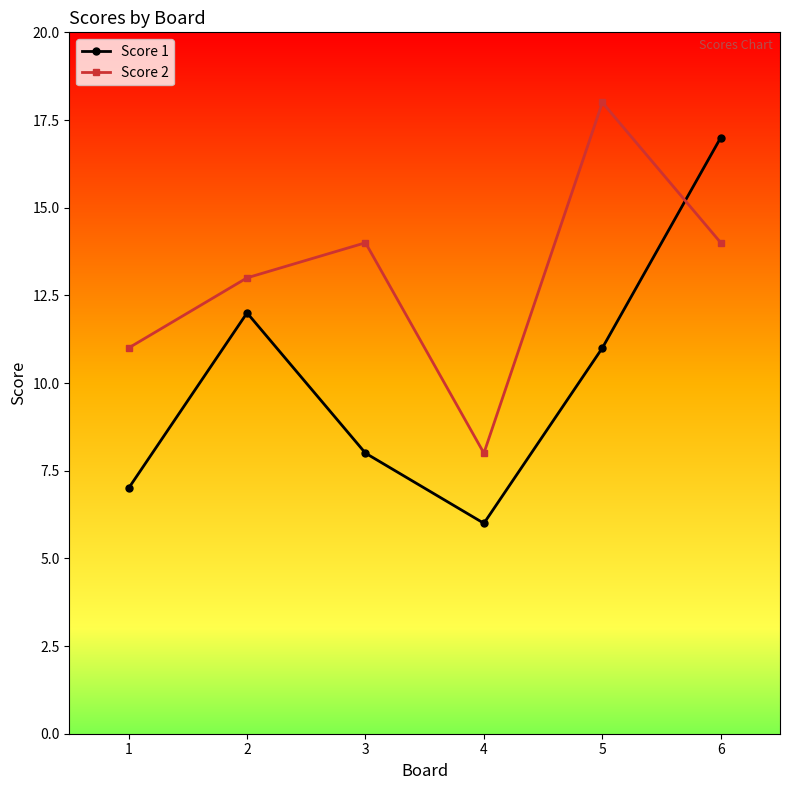

Where is the first local maximum for Score 1?

2